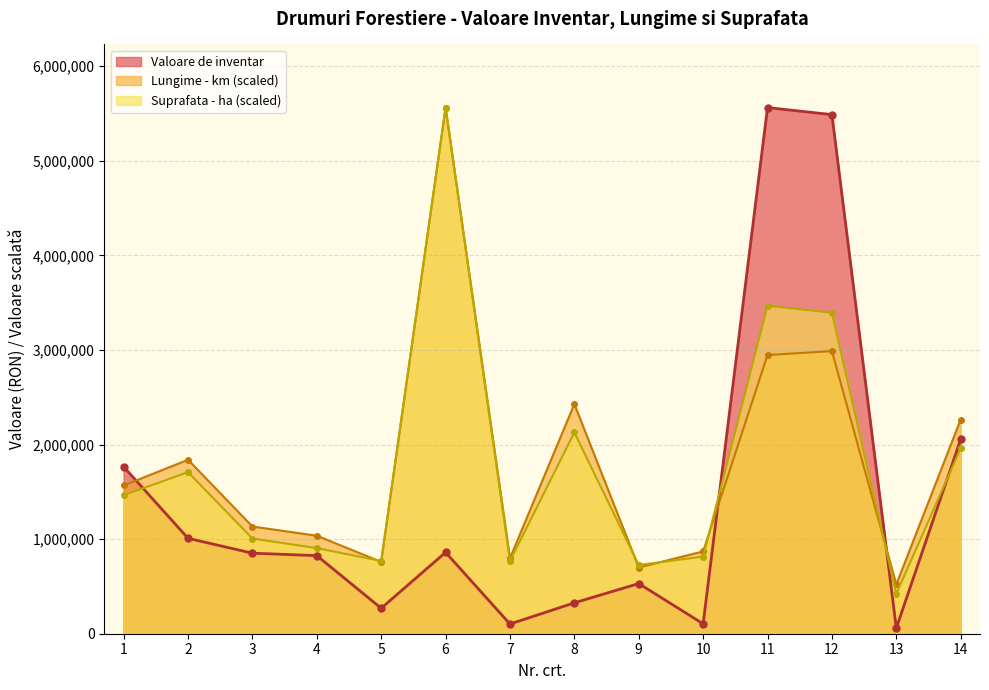

What is the difference between the Lungime - km values at 3 and 6?

4428694.6